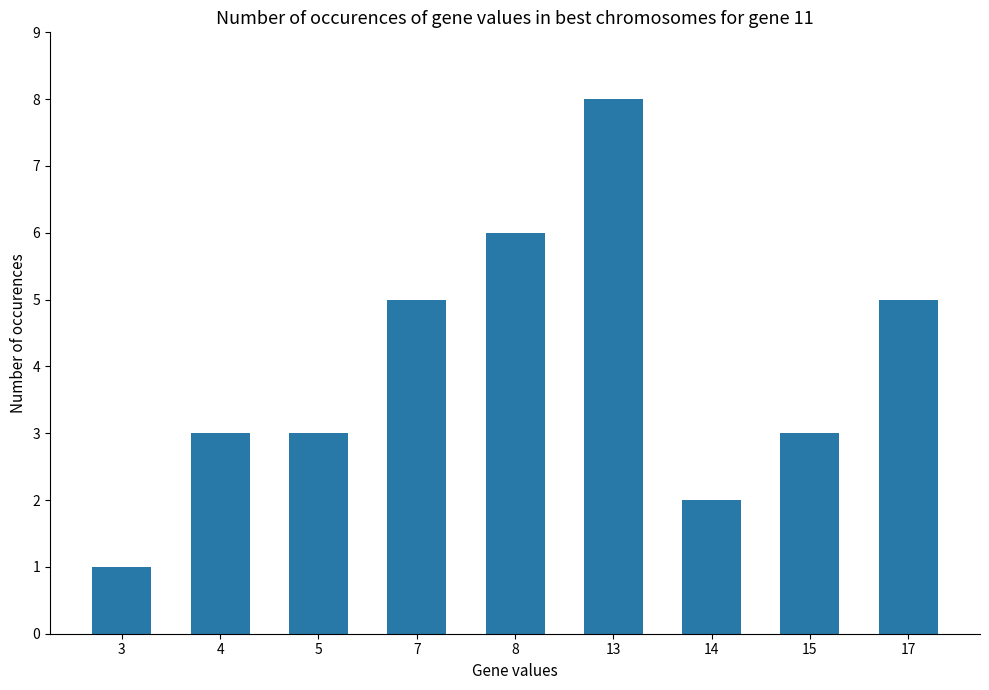

Which category has the lowest value across all series?

3